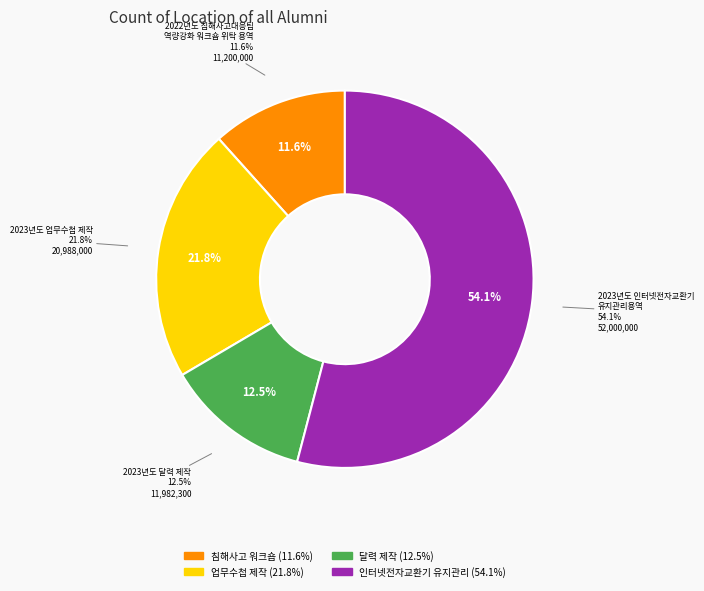

What portion of the pie excludes 2023년도 인터넷전자교환기
유지관리용역?

45.9%